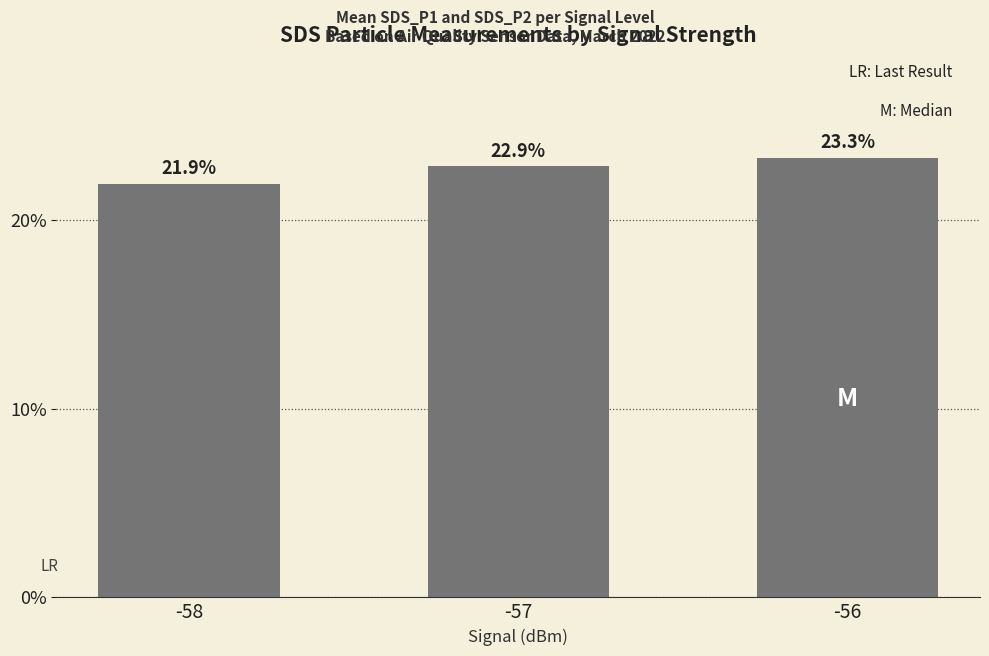

Is it true that the value at -57 is 22.9?

True